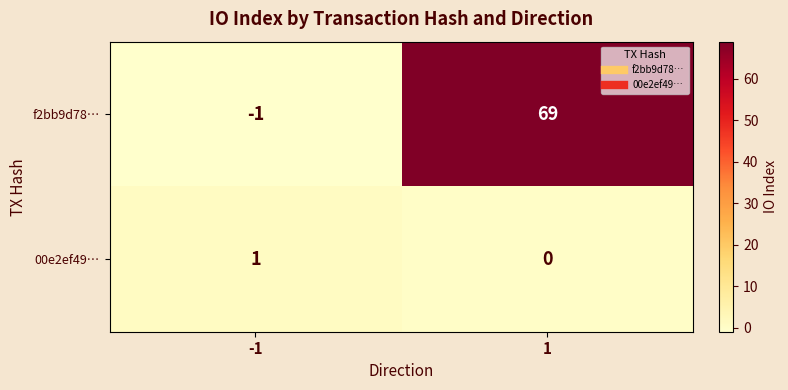

Between -1 and 1, which series saw the biggest shift?

f2bb9d78…